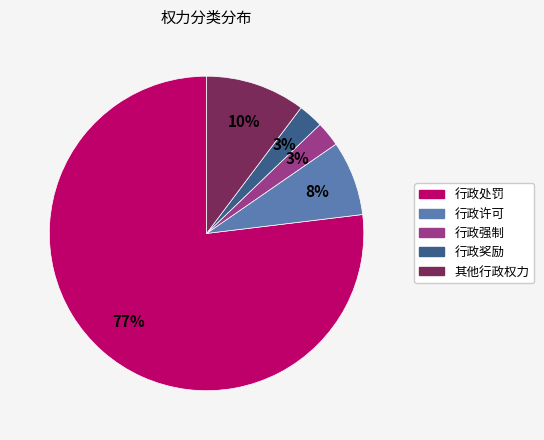

To the nearest percent, what is the combined percentage of 行政许可 and 其他行政权力?

18%